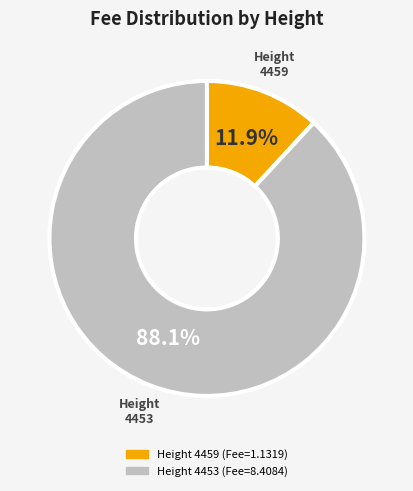

Count the number of slices in the pie.

2